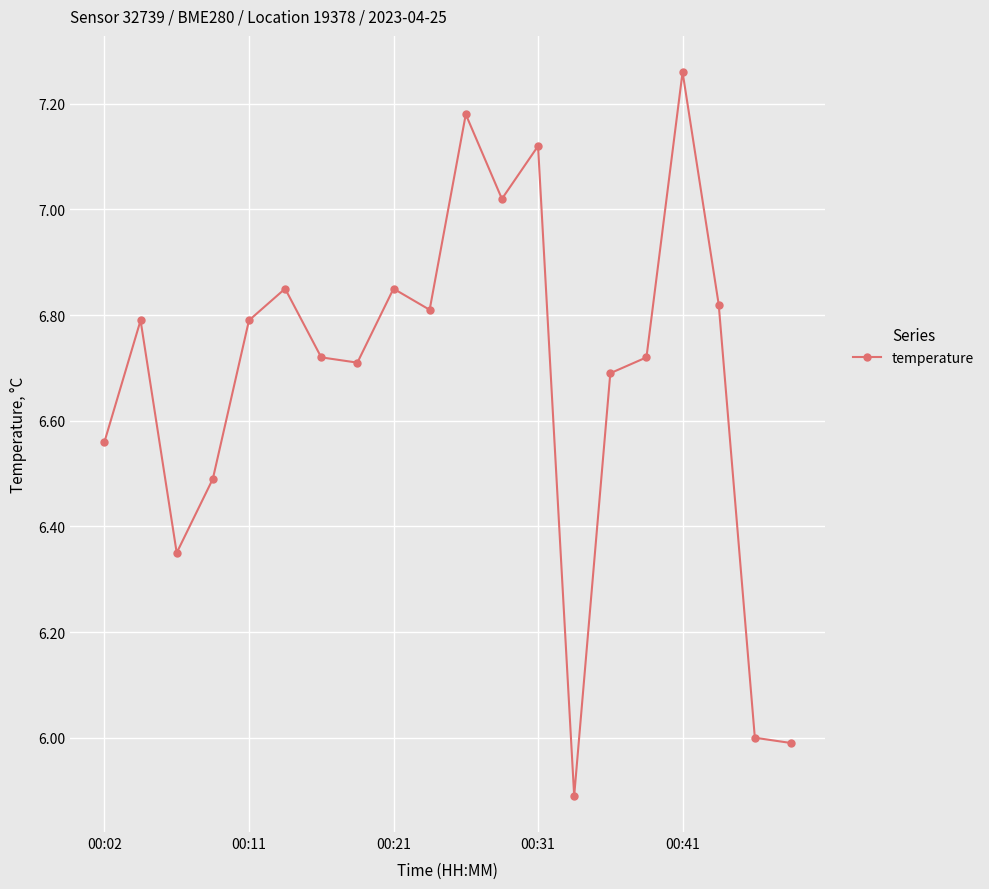

How many series are shown in this chart?

1